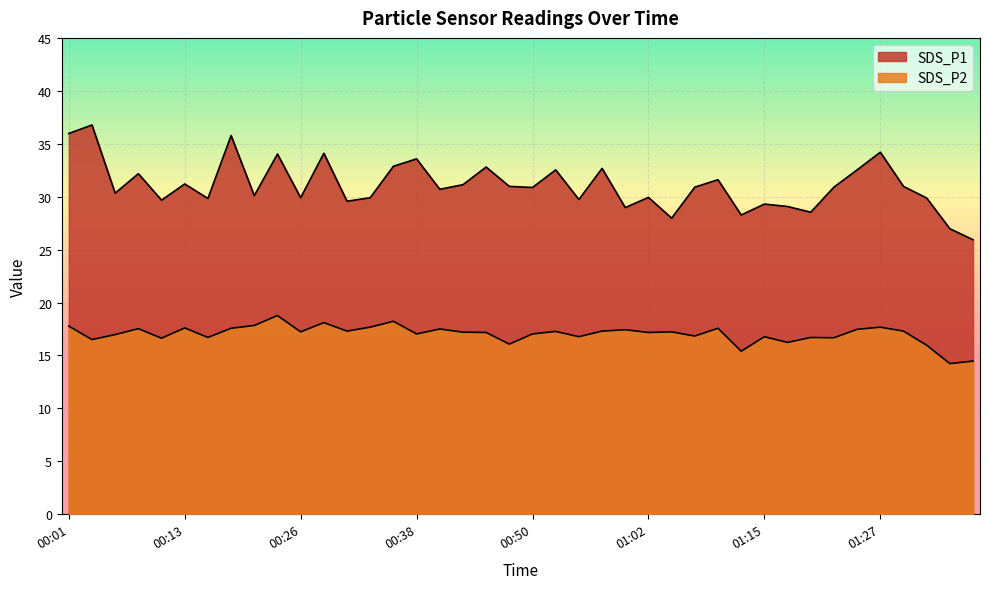

Which series has the largest total across all categories?

SDS_P1